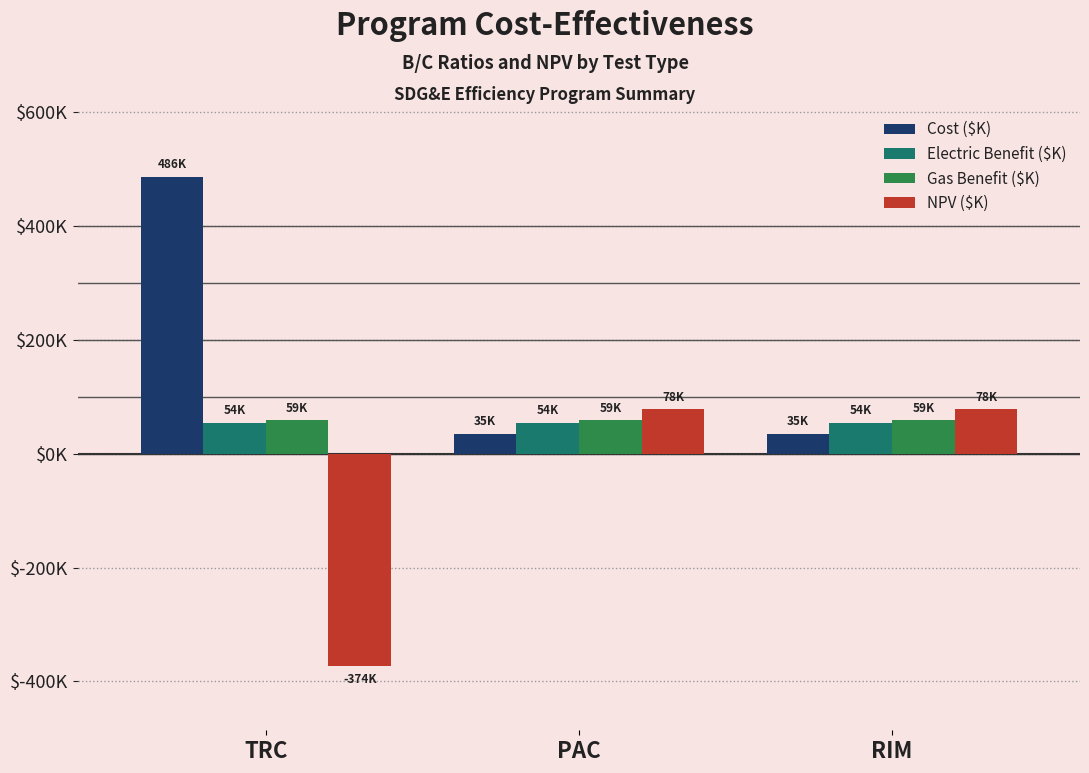

Are the bars grouped side by side (vs. stacked)?

Yes